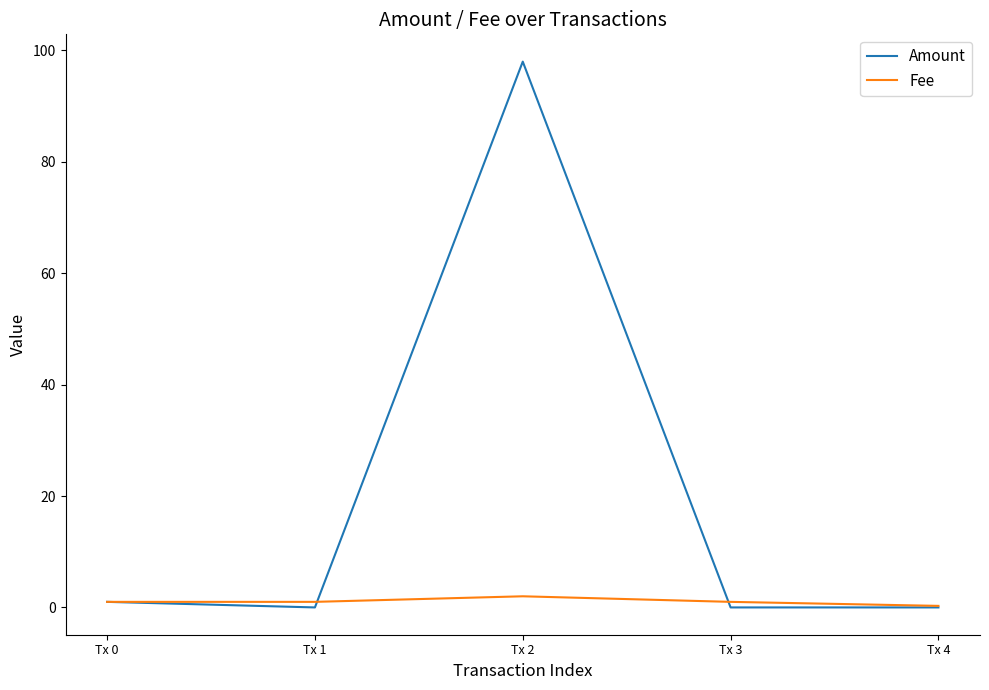

What is the maximum value shown in the chart?

98.0